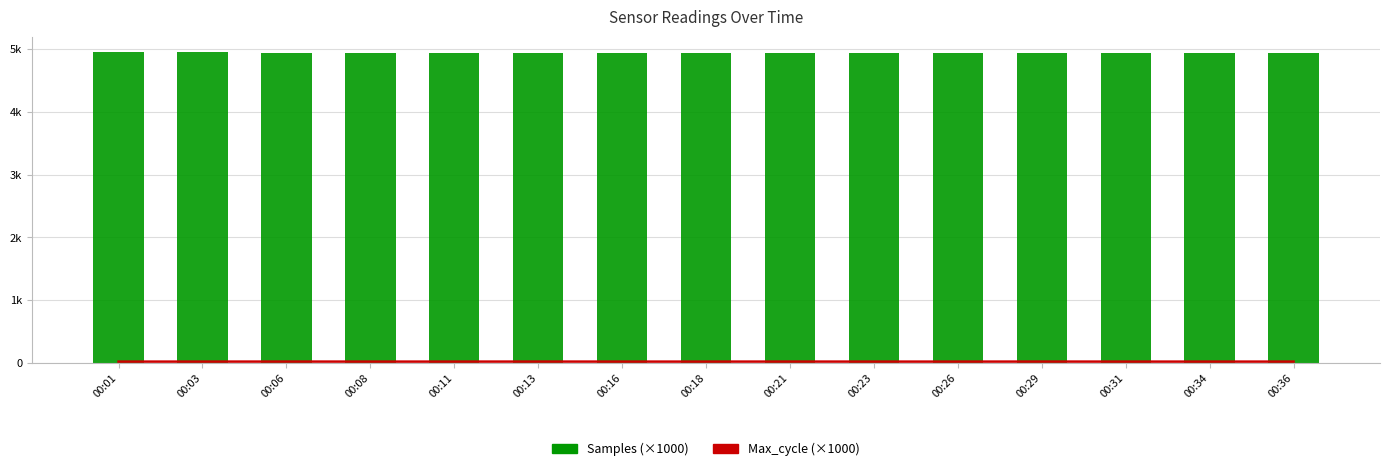

Rank the series by their average value, from lowest to highest.

Max_cycle (×1000), Samples (×1000)